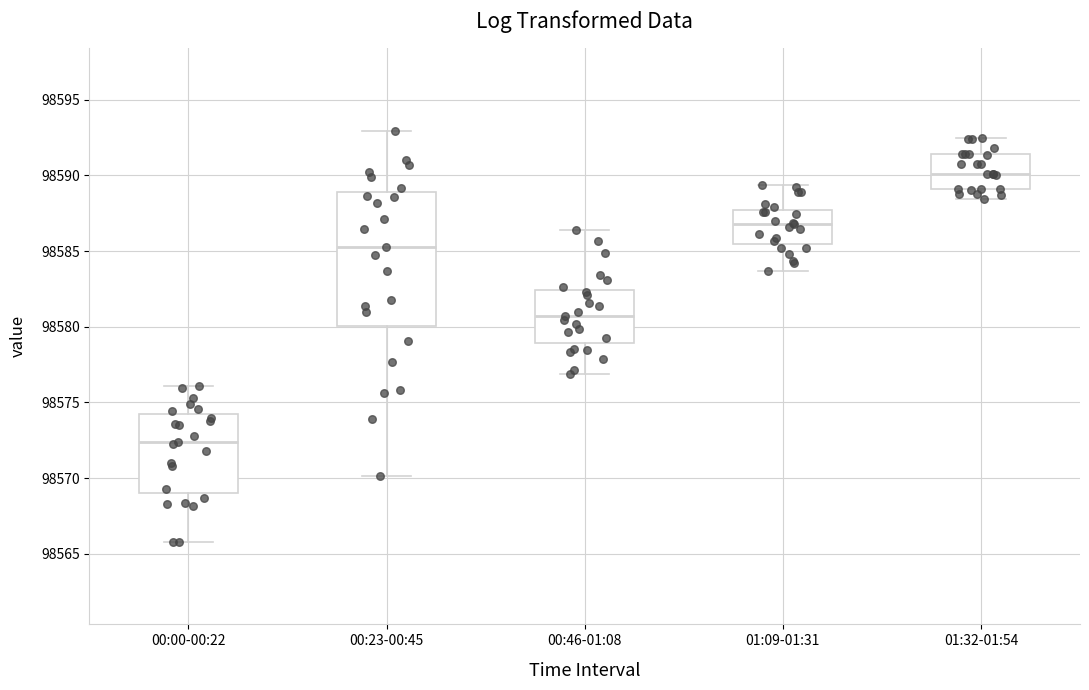

Reading left to right, read every box against the y-axis: the position of its median line, the range the box covers, and the ends of its whiskers. The values are not printed on the chart, so give them approximately, as read against the axis.

00:00-00:22: median 98572.5, box 98569.0 to 98574.0, whiskers 98566.0 to 98576.0
00:23-00:45: median 98585.5, box 98580.0 to 98589.0, whiskers 98570.0 to 98593.0
00:46-01:08: median 98580.5, box 98579.0 to 98582.5, whiskers 98577.0 to 98586.5
01:09-01:31: median 98587.0, box 98585.5 to 98587.5, whiskers 98583.5 to 98589.5
01:32-01:54: median 98590.0, box 98589.0 to 98591.5, whiskers 98588.5 to 98592.5